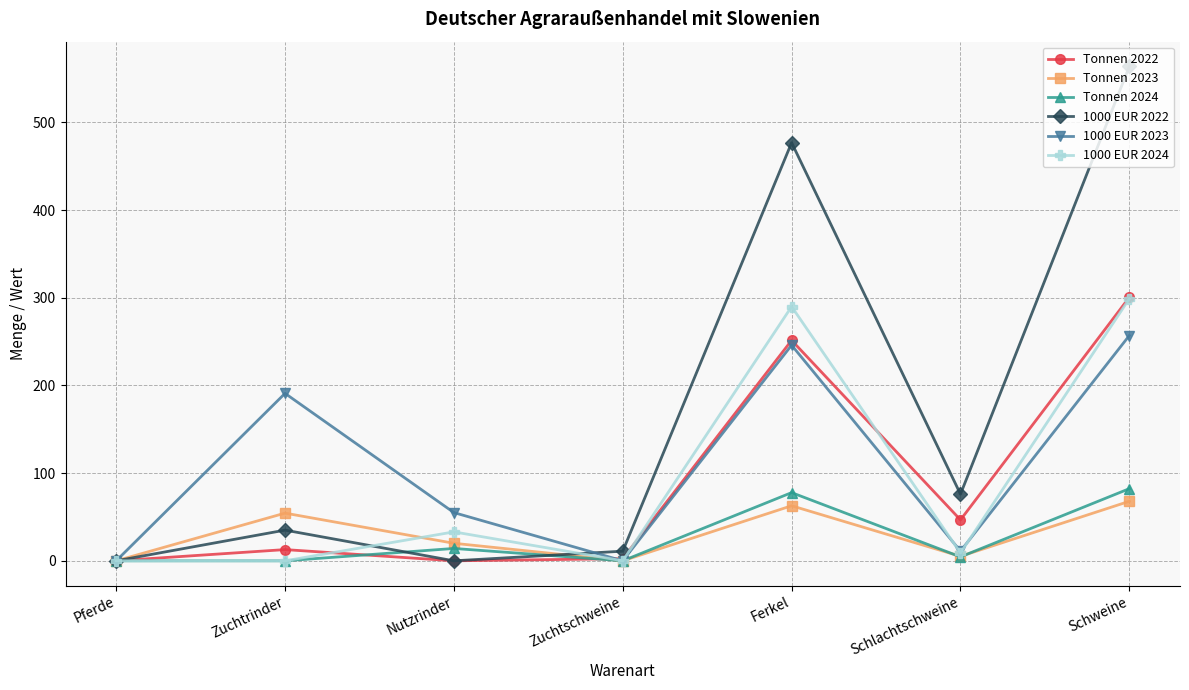

Read the 1000 EUR 2023 value at Zuchtrinder.

191.0